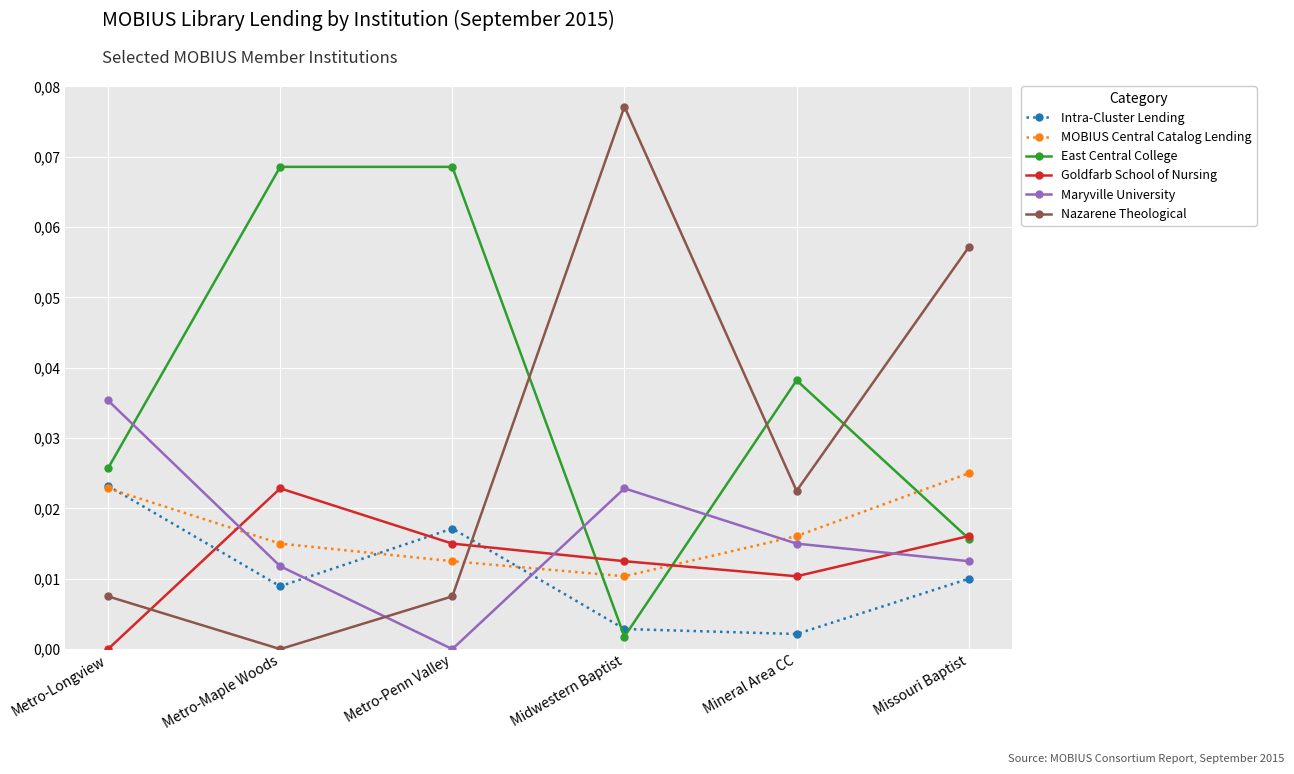

Which series has the largest range (max minus min)?

Nazarene Theological